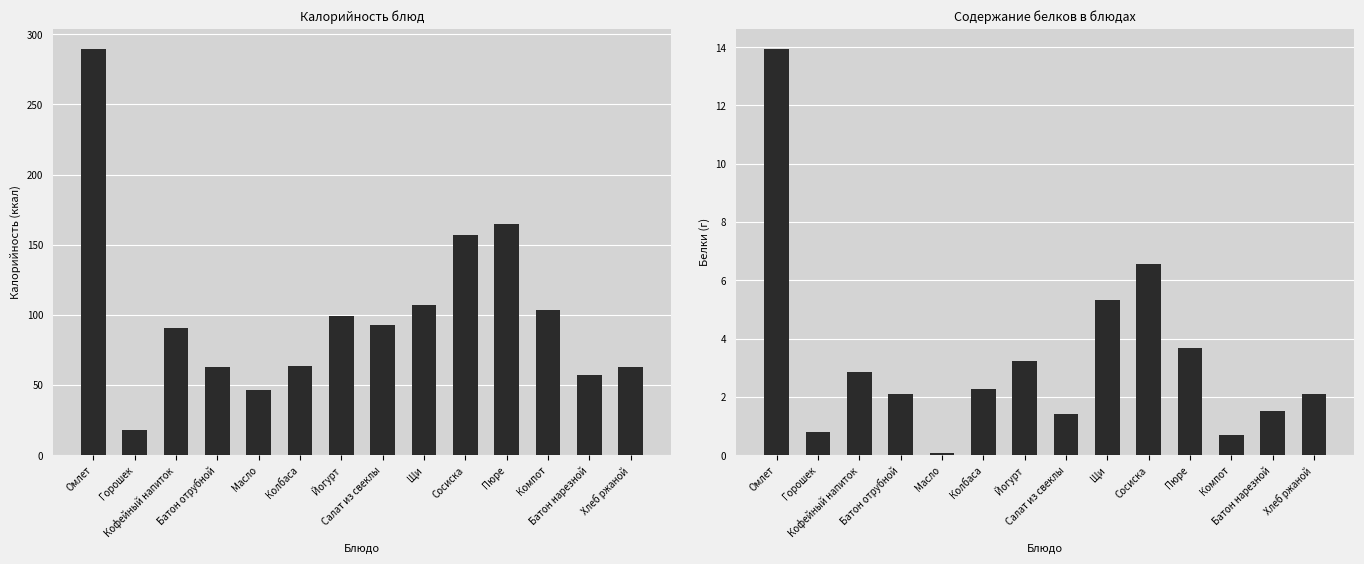

What is the sum of all Белки values?

46.5